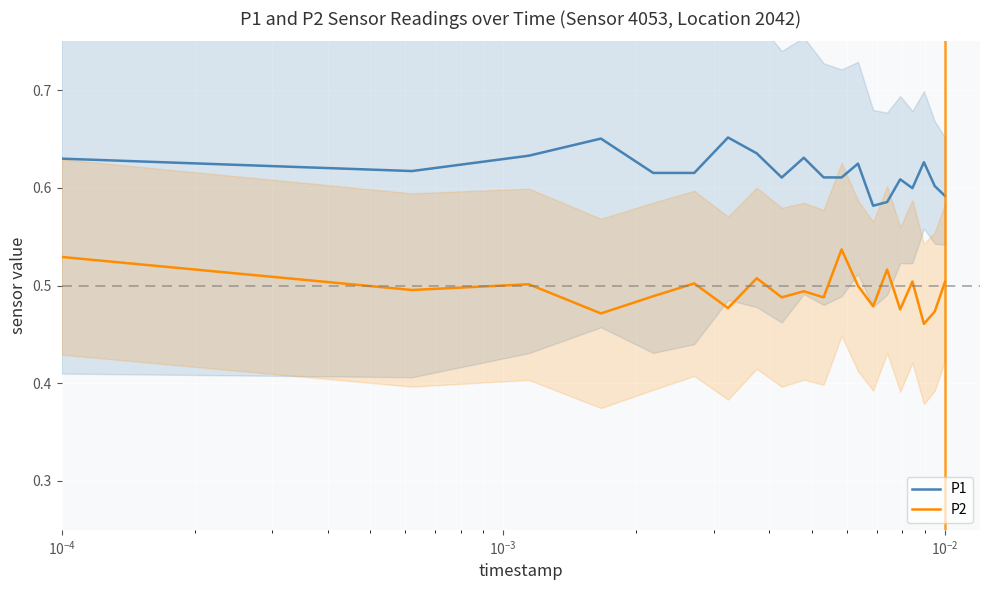

True or false: P1 has more than 2 points higher than both neighbors.

True